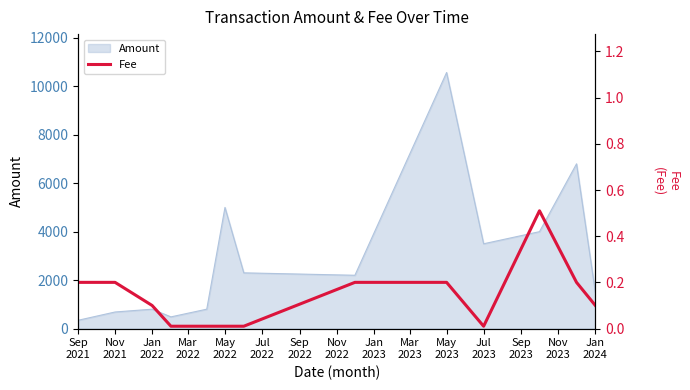

What is the maximum value for Amount?

10570